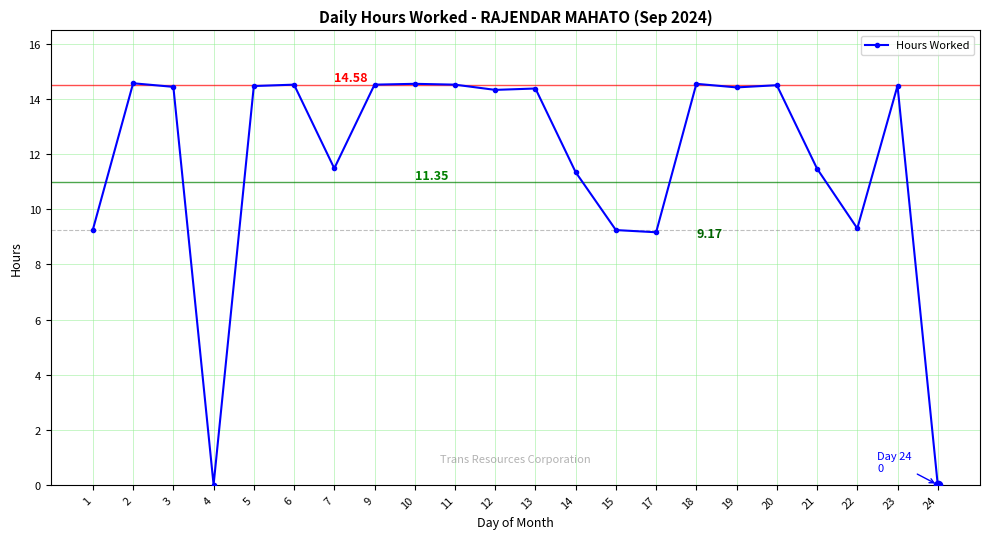

What is the sum of all values?

259.7